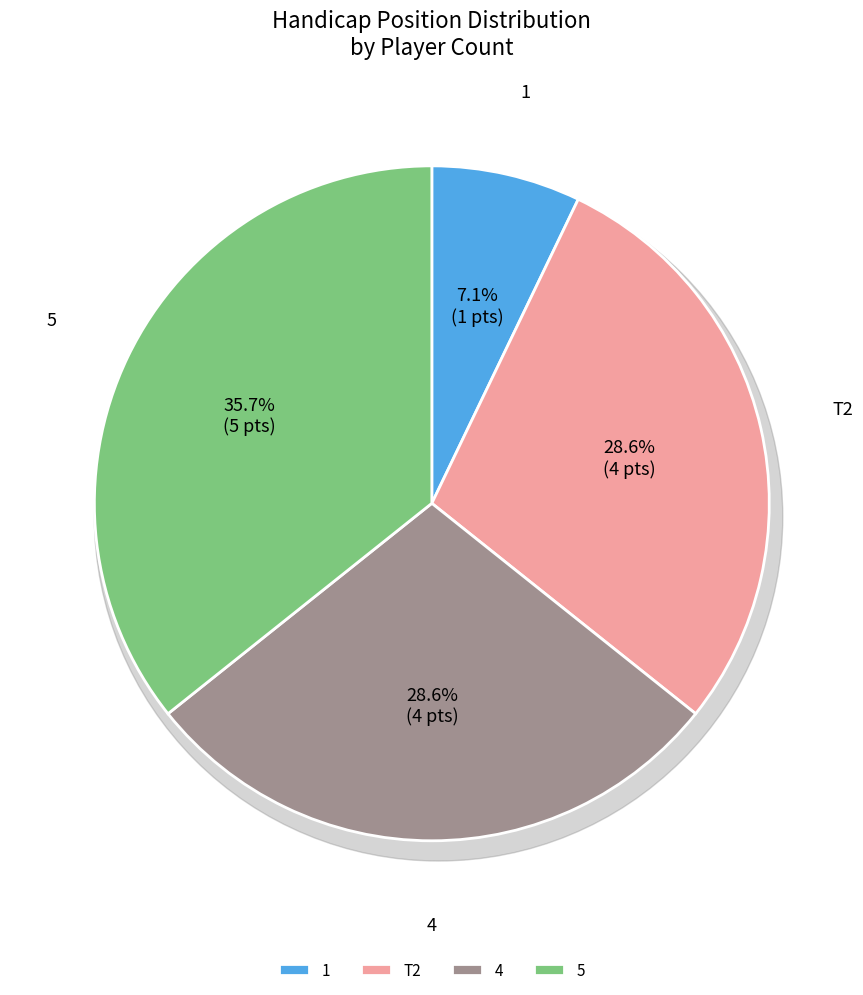

What is the largest slice in the pie chart?

5